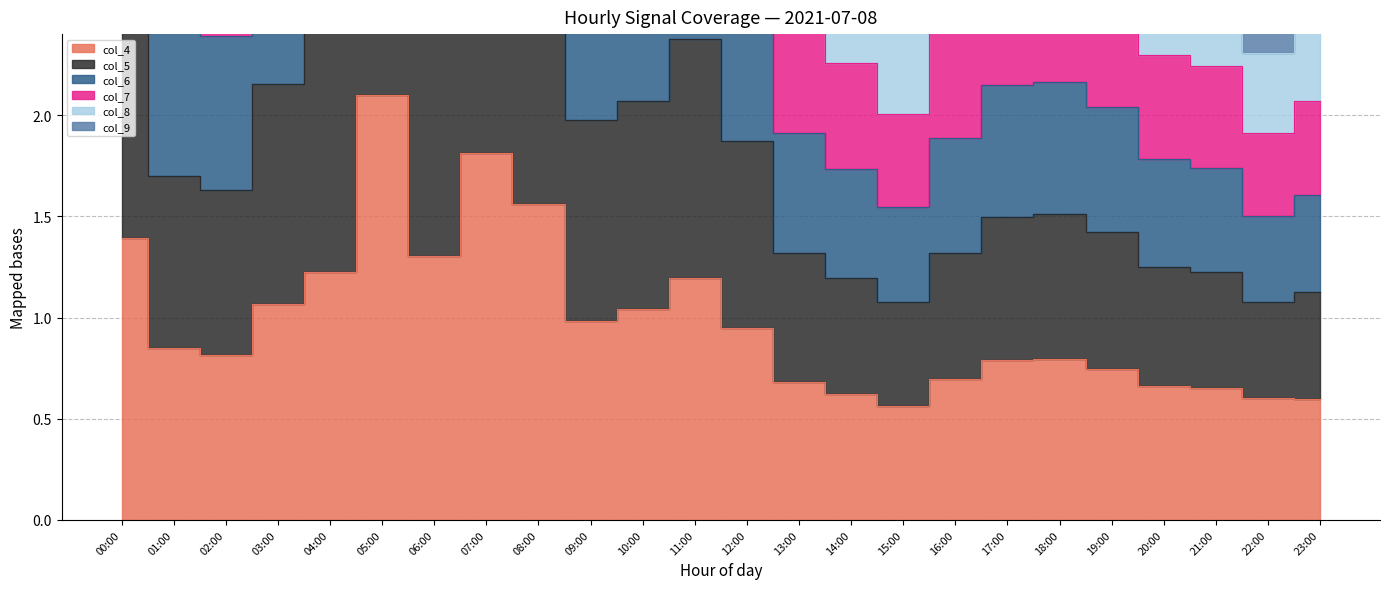

Which category has the lowest value in the col_8 series?

22:00